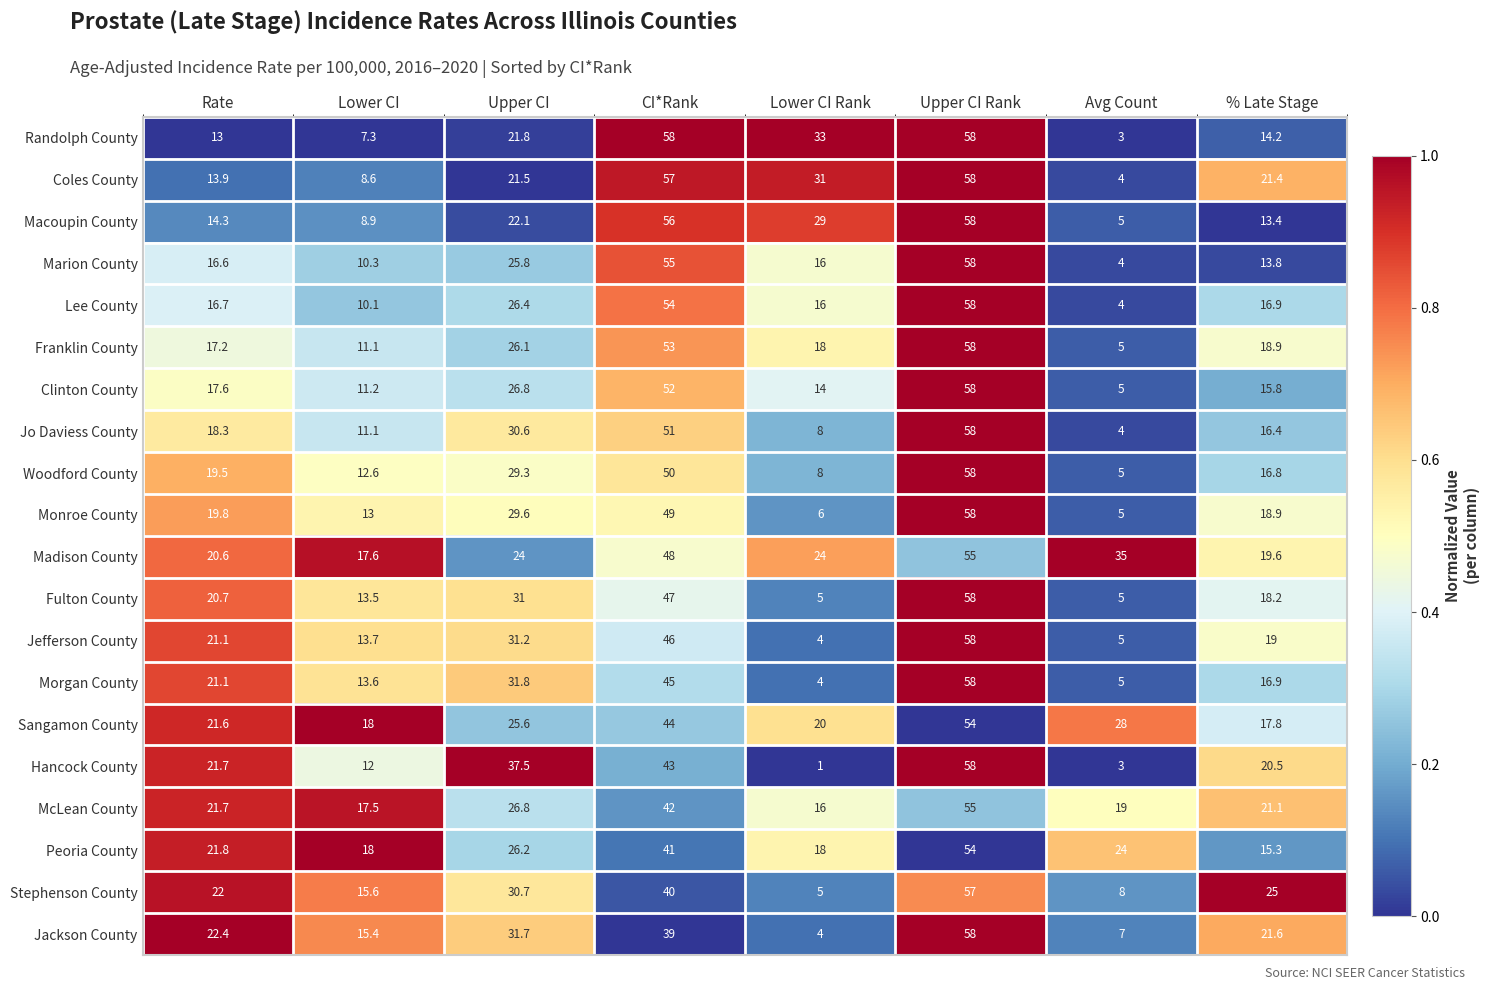

What is the total value across all series at Avg Count?

183.0